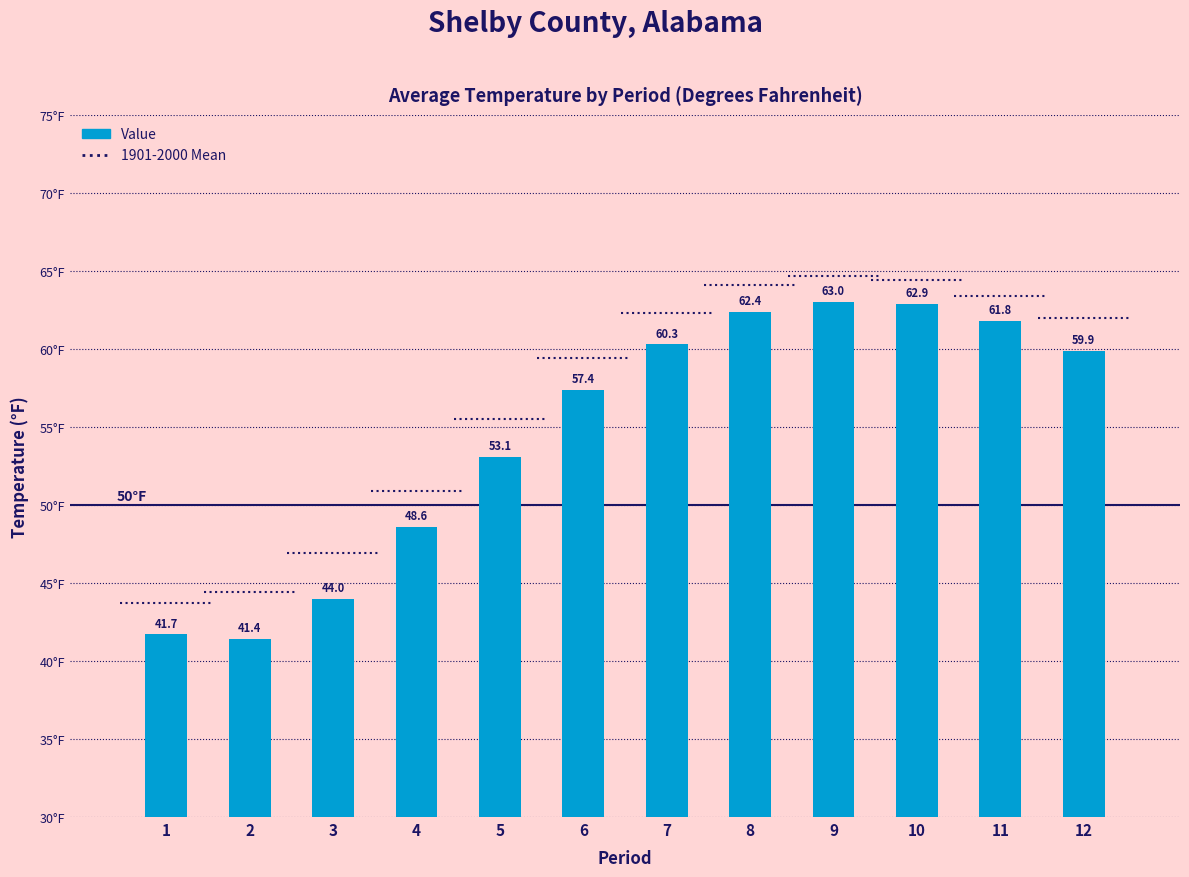

Rank the categories by value from lowest to highest.

2, 1, 3, 4, 5, 6, 12, 7, 11, 8, 10, 9